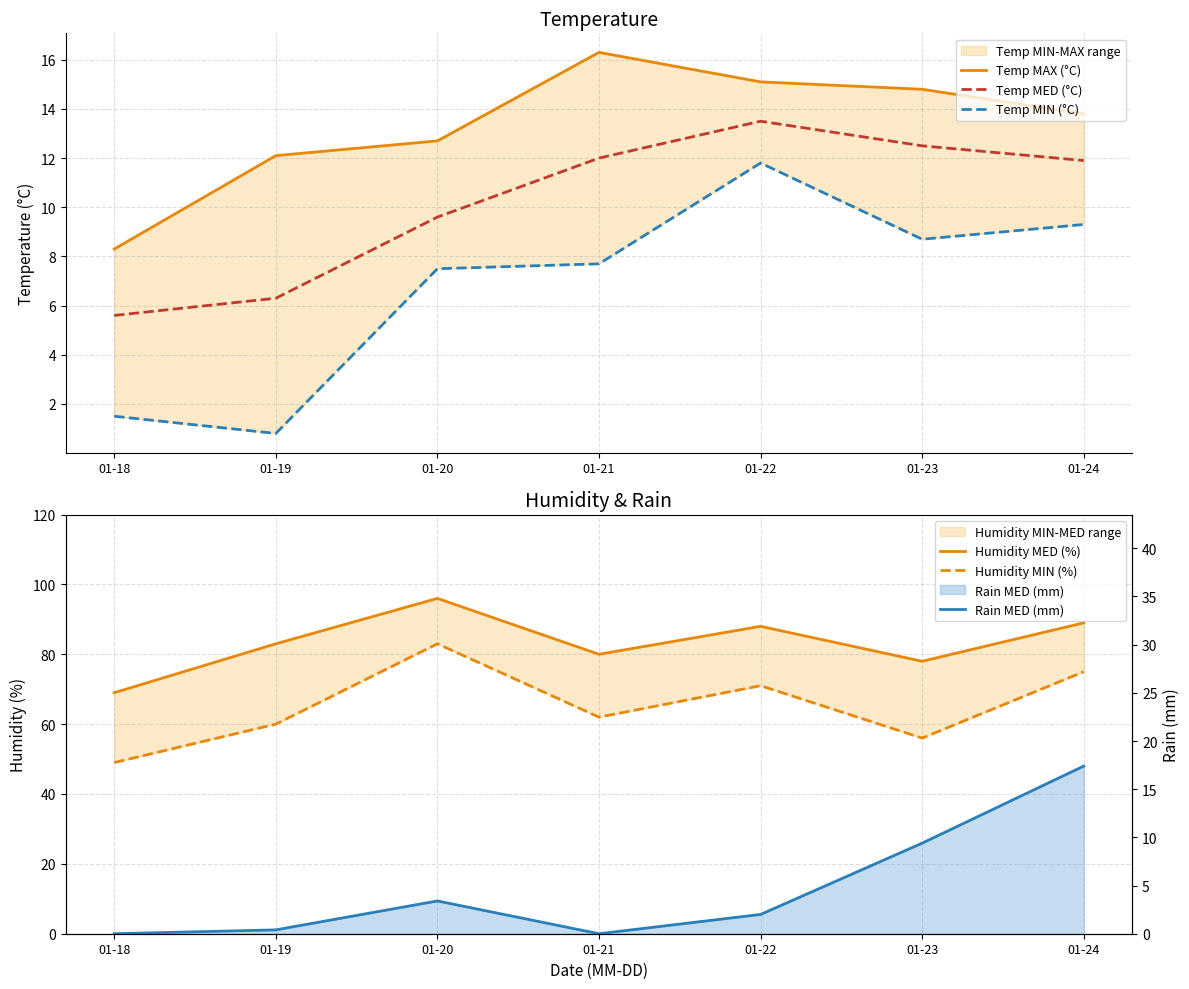

What is the difference between the second highest and second lowest values in the Humidity MED (%) series?

11.0